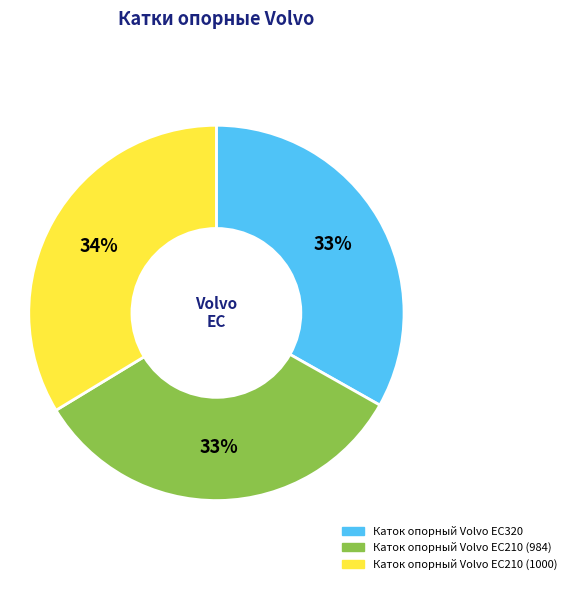

What is the ratio of the value at Каток опорный Volvo EC210 (984) to the value at Каток опорный Volvo EC210 (1000)?

1.0